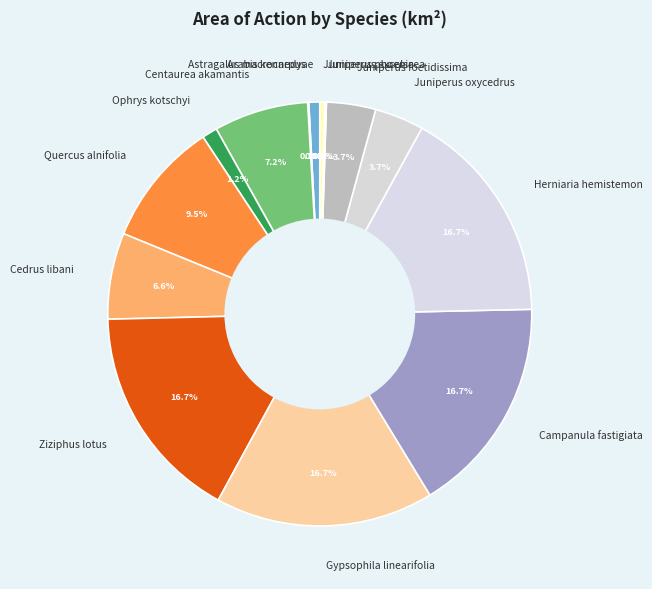

How much of the chart is everything except Juniperus oxycedrus?

96.3%